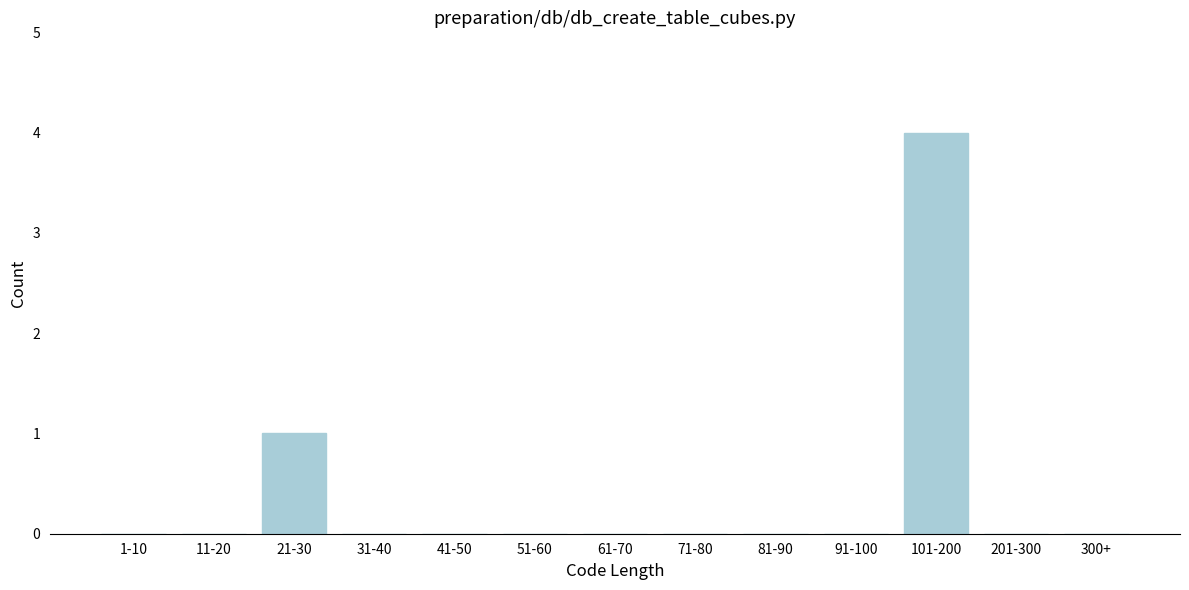

Reading left to right, what are all the values shown in this chart?

1-10=0	11-20=0	21-30=1	31-40=0	41-50=0	51-60=0	61-70=0	71-80=0	81-90=0	91-100=0	101-200=4	201-300=0	300+=0